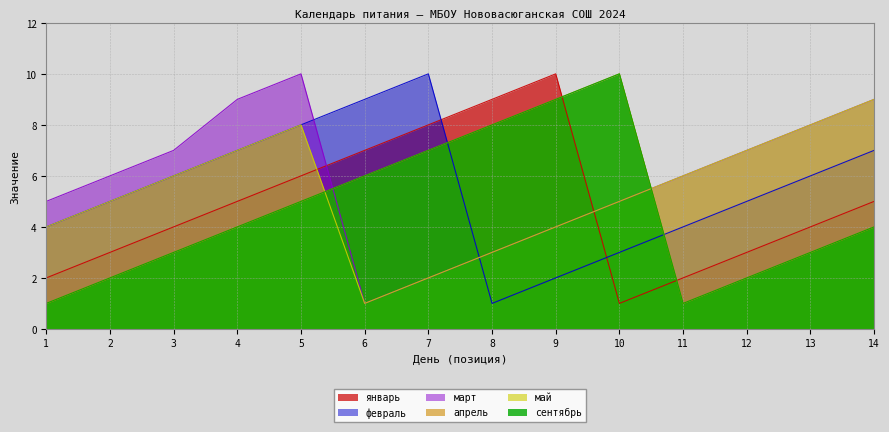

What is the difference between the second highest and second lowest values in the март series?

7